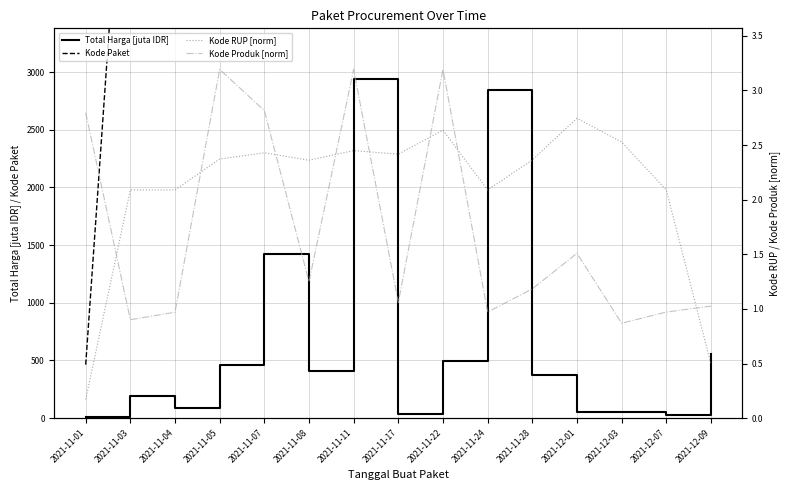

How many data points in Total Harga [juta IDR] are less than 373?

7